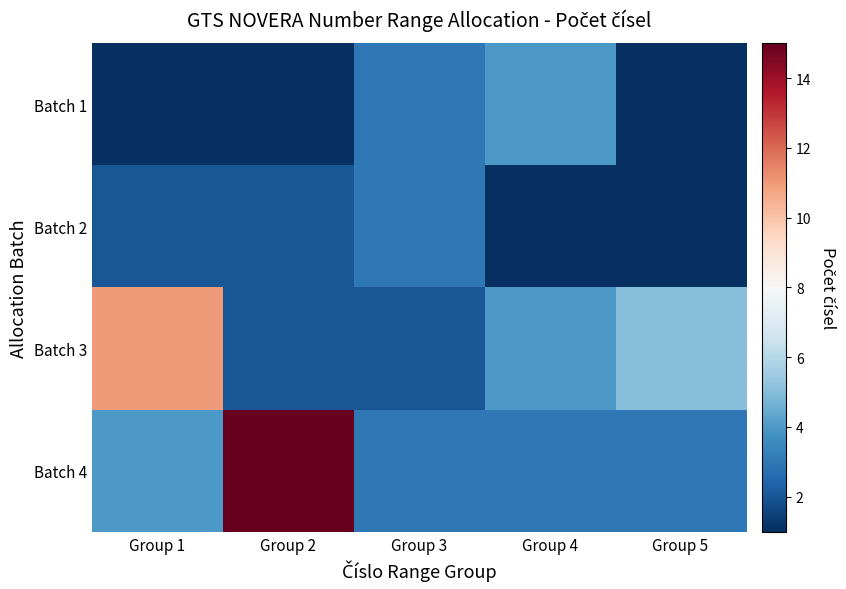

At which category is the sum across all series the highest?

Group 2